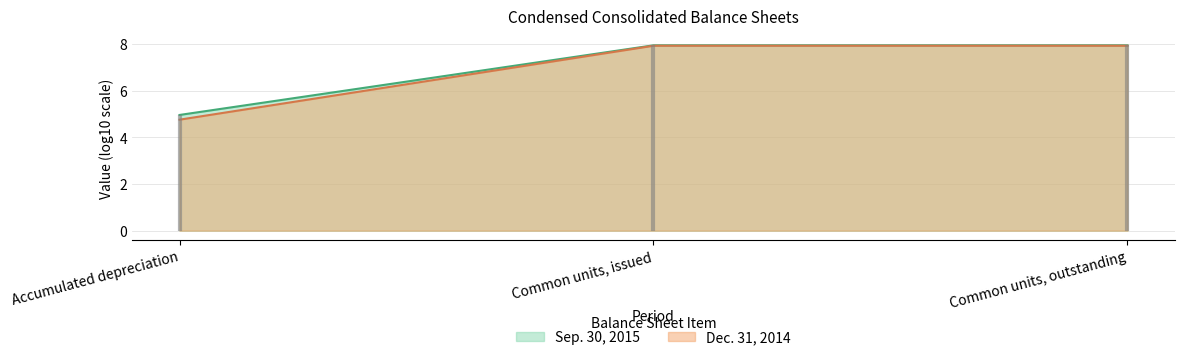

What is the label of the 3rd point from the right?

Accumulated depreciation